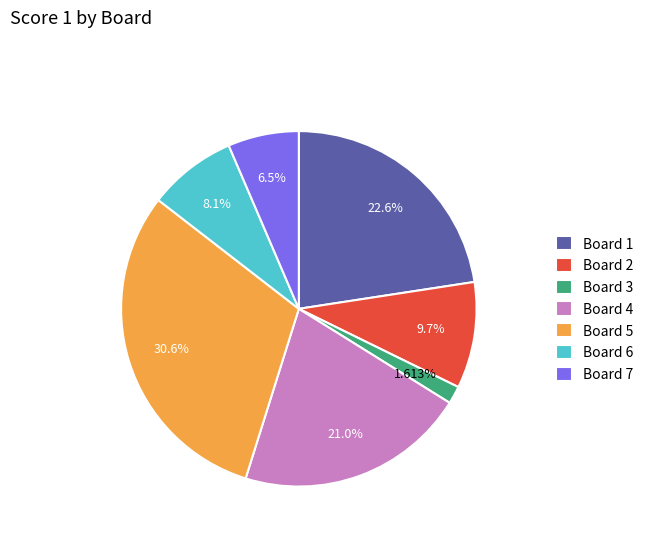

To the nearest percent, what percentage of the pie is Board 6?

8%